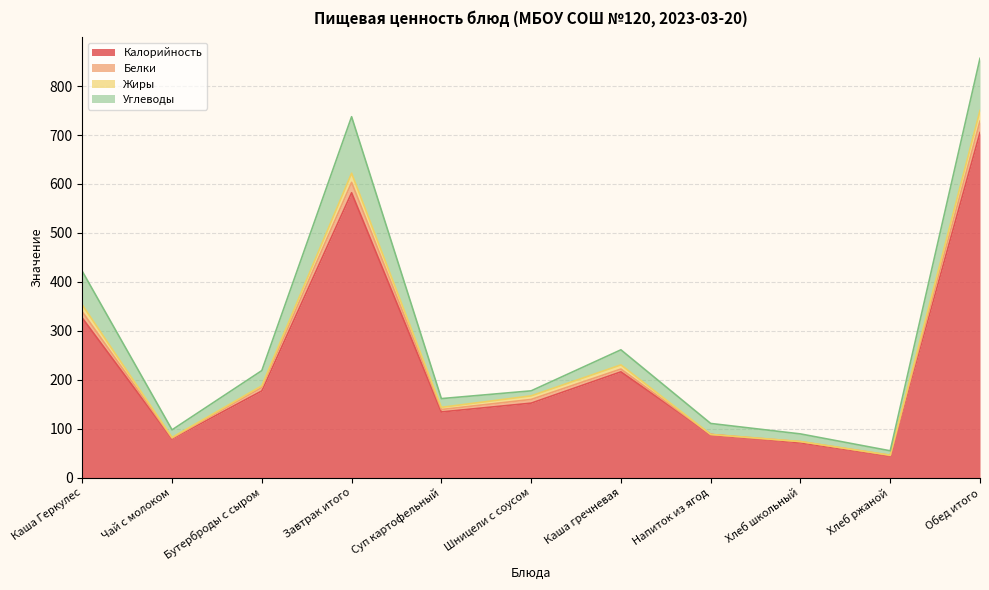

What is the lowest value of the Калорийность series?

44.0